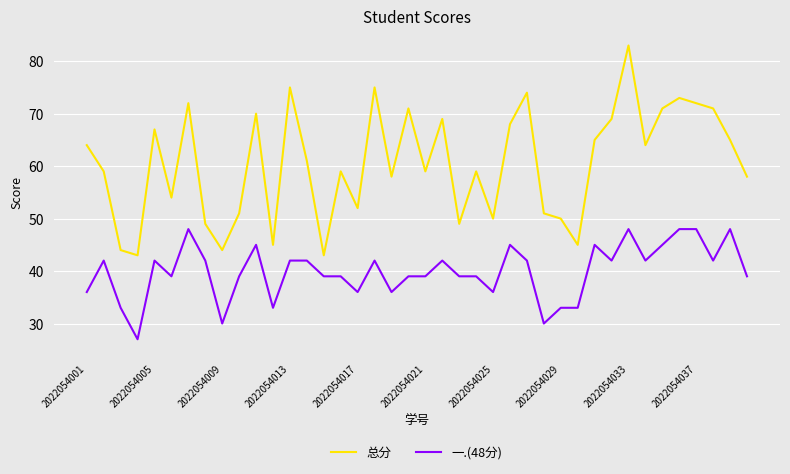

True or false: 一.(48分) and 总分 cross at least once.

False